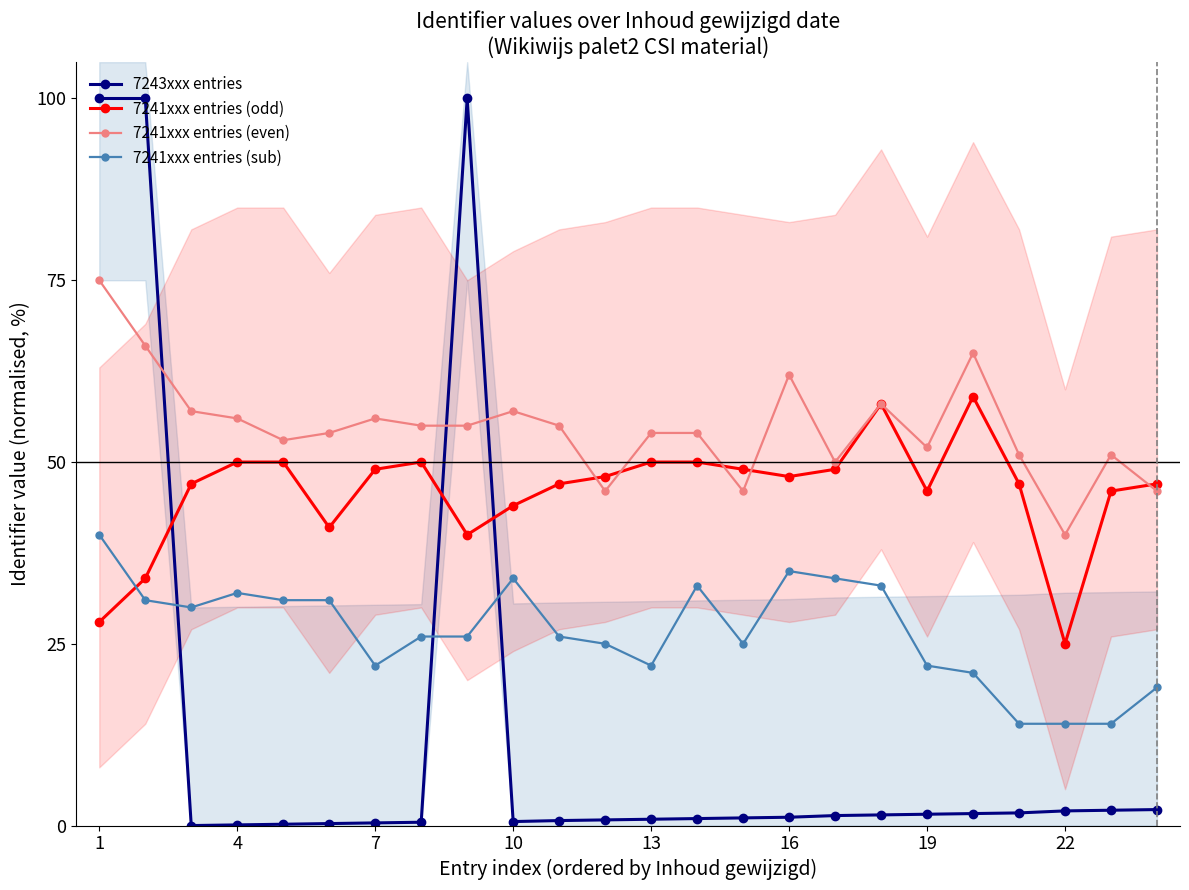

True or false: 7241xxx entries (sub) and 7241xxx entries (even) cross at least once.

False